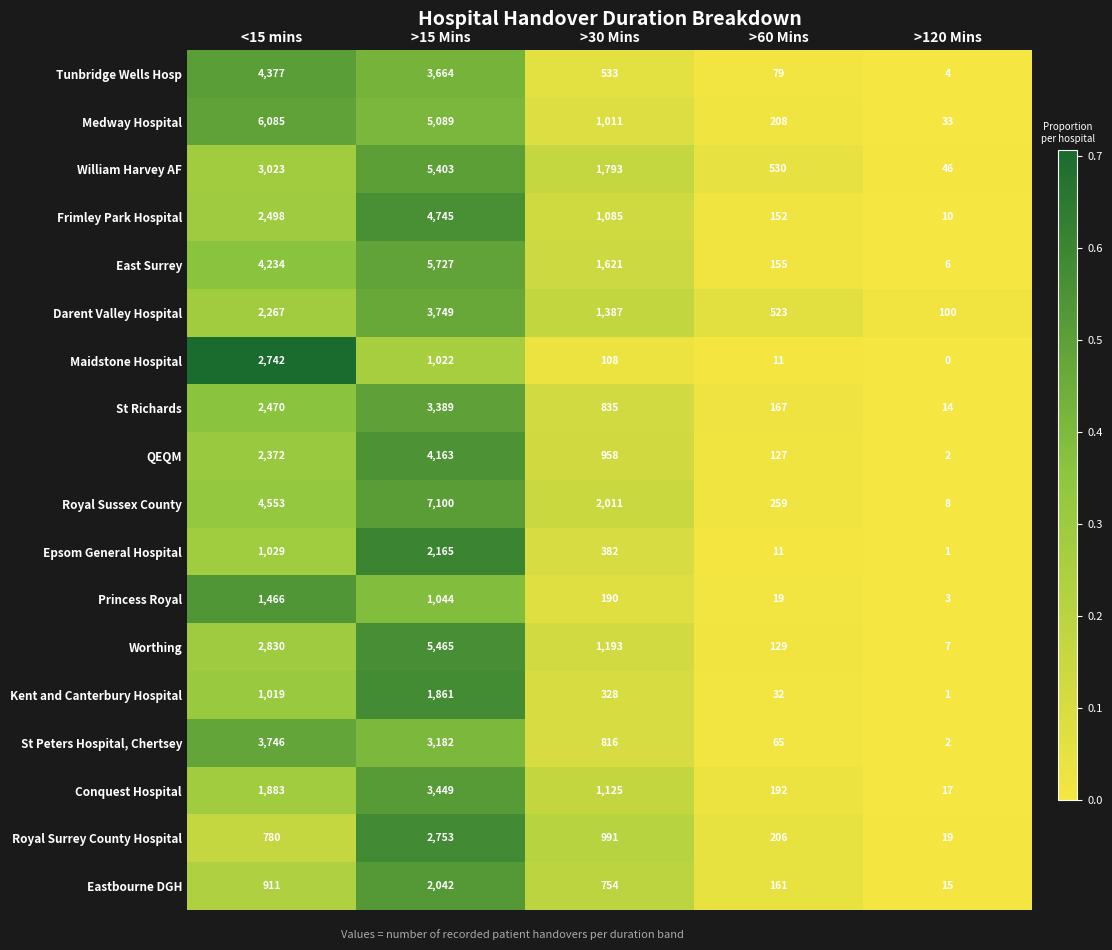

What is the greatest value displayed?

7100